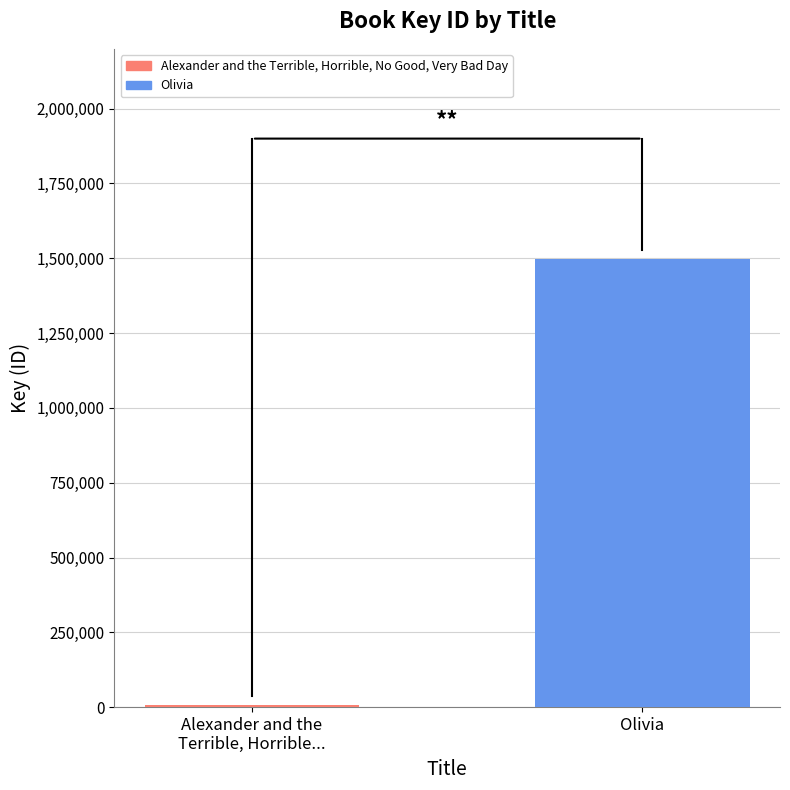

What is the greatest value displayed?

1498611